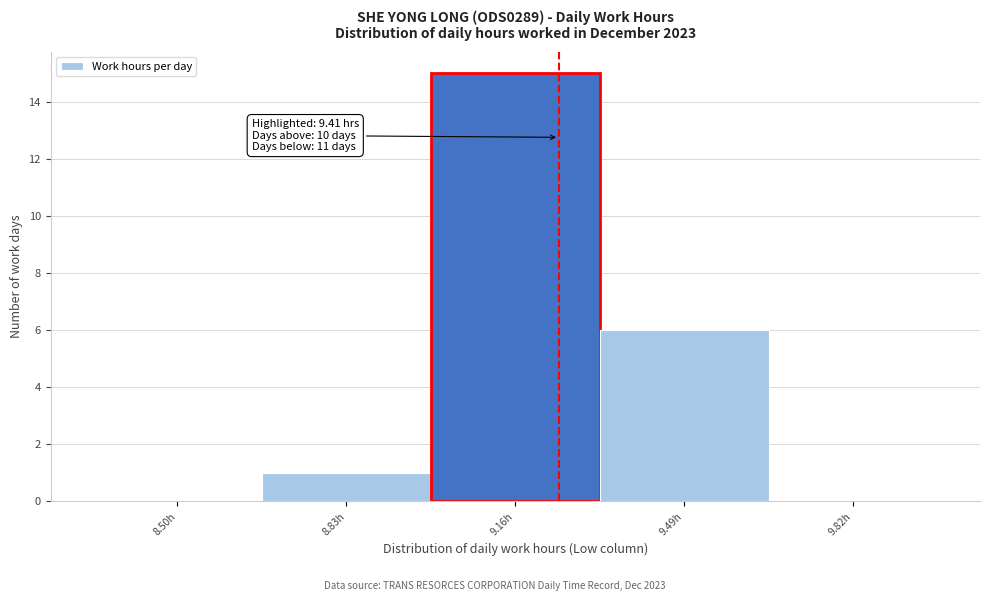

Reading right to left, extract all data points from this chart.

9.82h=0	9.49h=6	9.16h=15	8.83h=1	8.50h=0